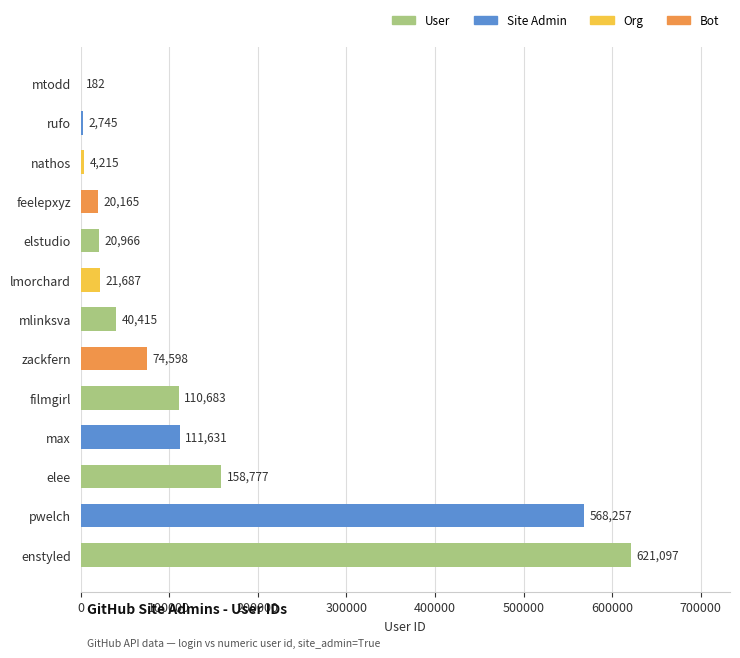

How many distinct data groups are displayed?

1